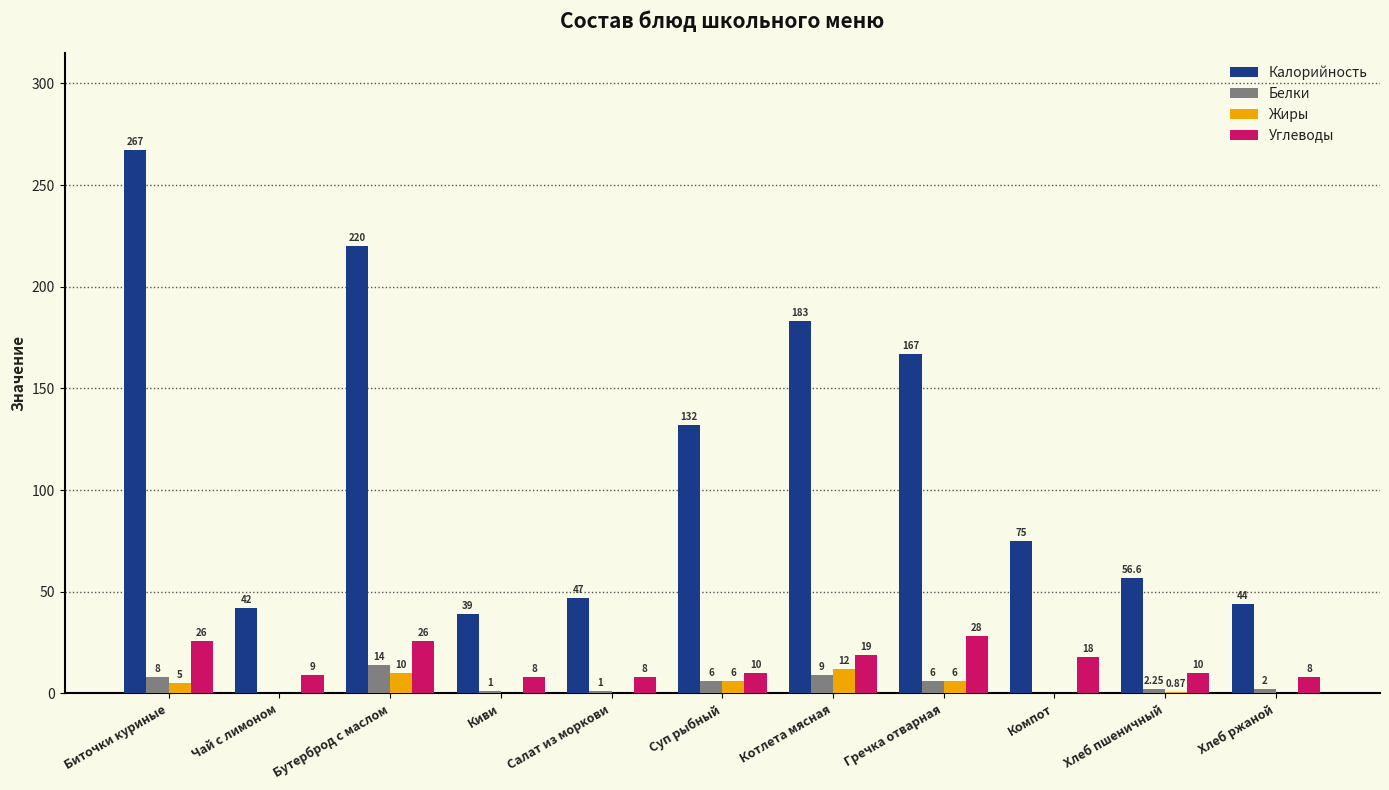

Is the value of Белки at Котлета мясная greater than the value of Углеводы at Бутерброд с маслом?

No